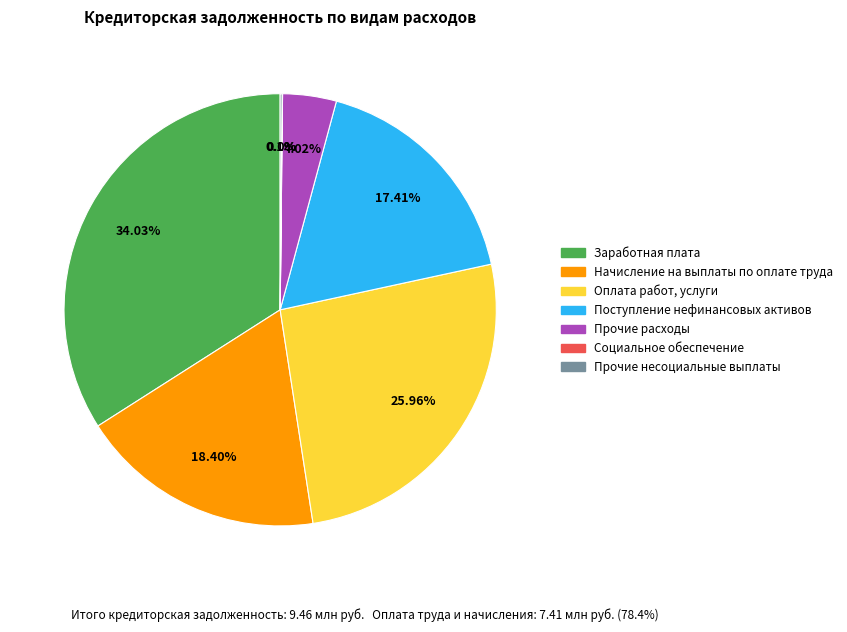

To the nearest percent, what is the average slice percentage?

14%